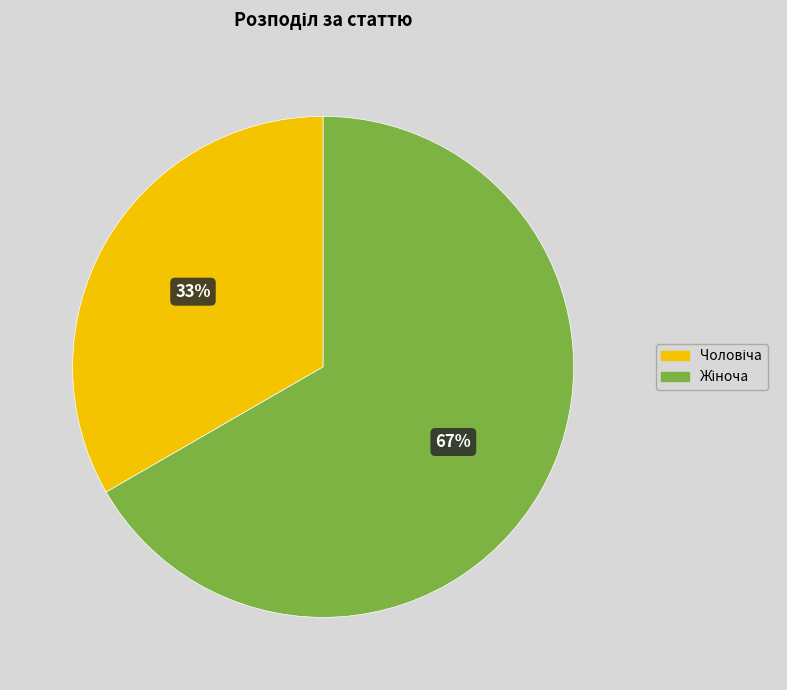

To the nearest percent, what is the average slice percentage?

50%